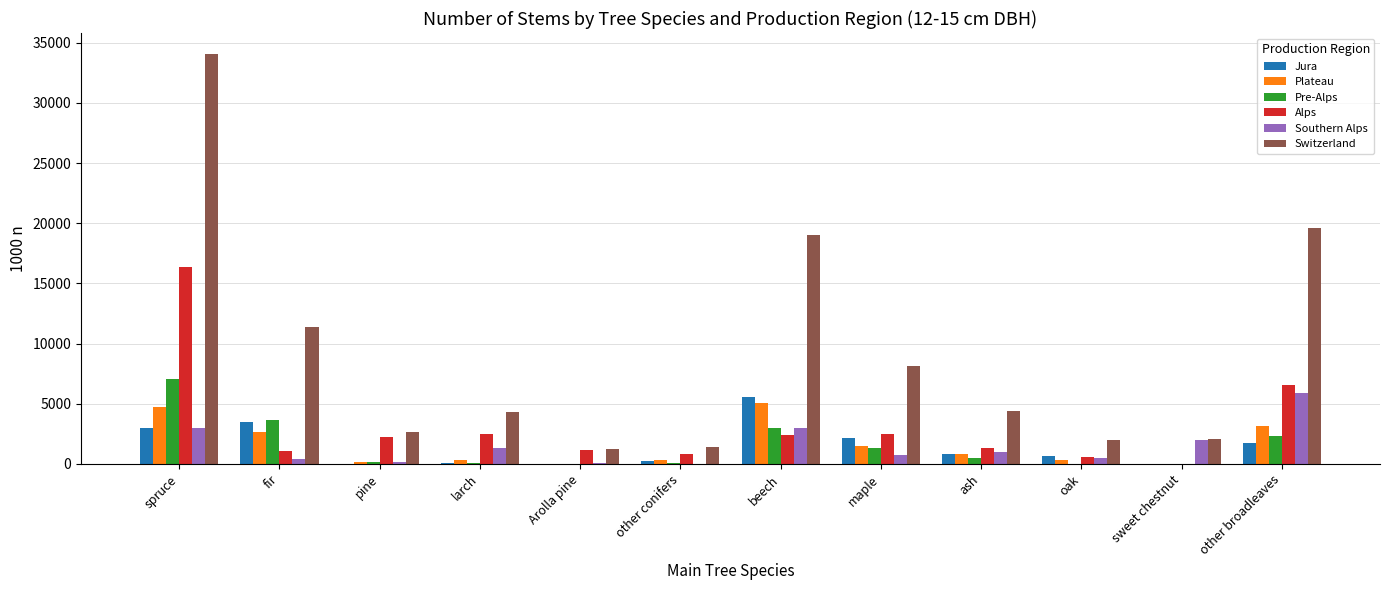

At which category is the sum across all series the highest?

spruce